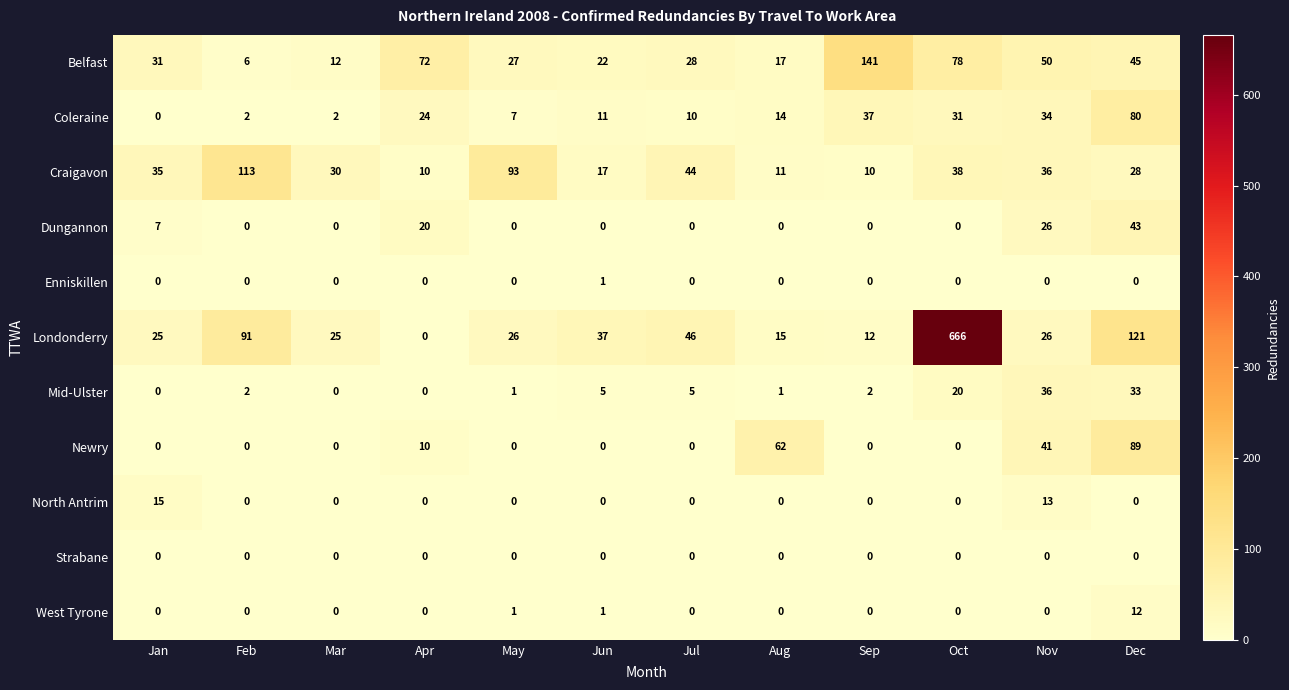

What is the total value across all series at Jul?

133